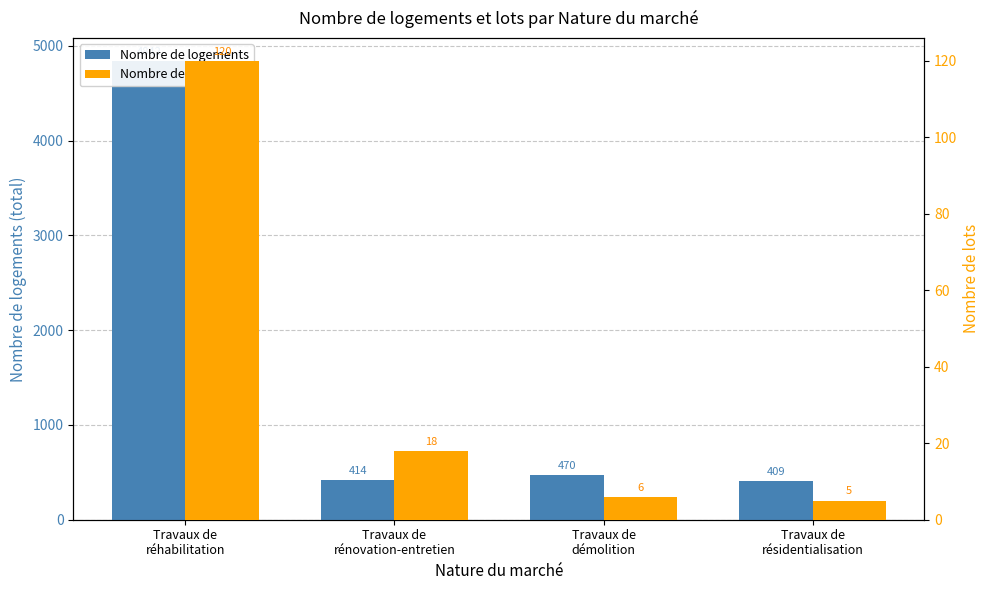

List the series in order of their peak value, lowest first.

Nombre de lots, Nombre de logements